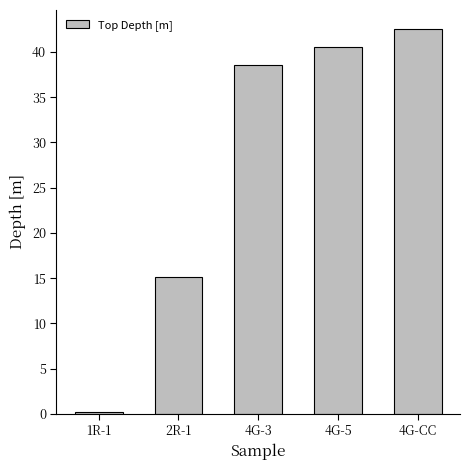

What is the difference between the maximum and minimum values?

42.3